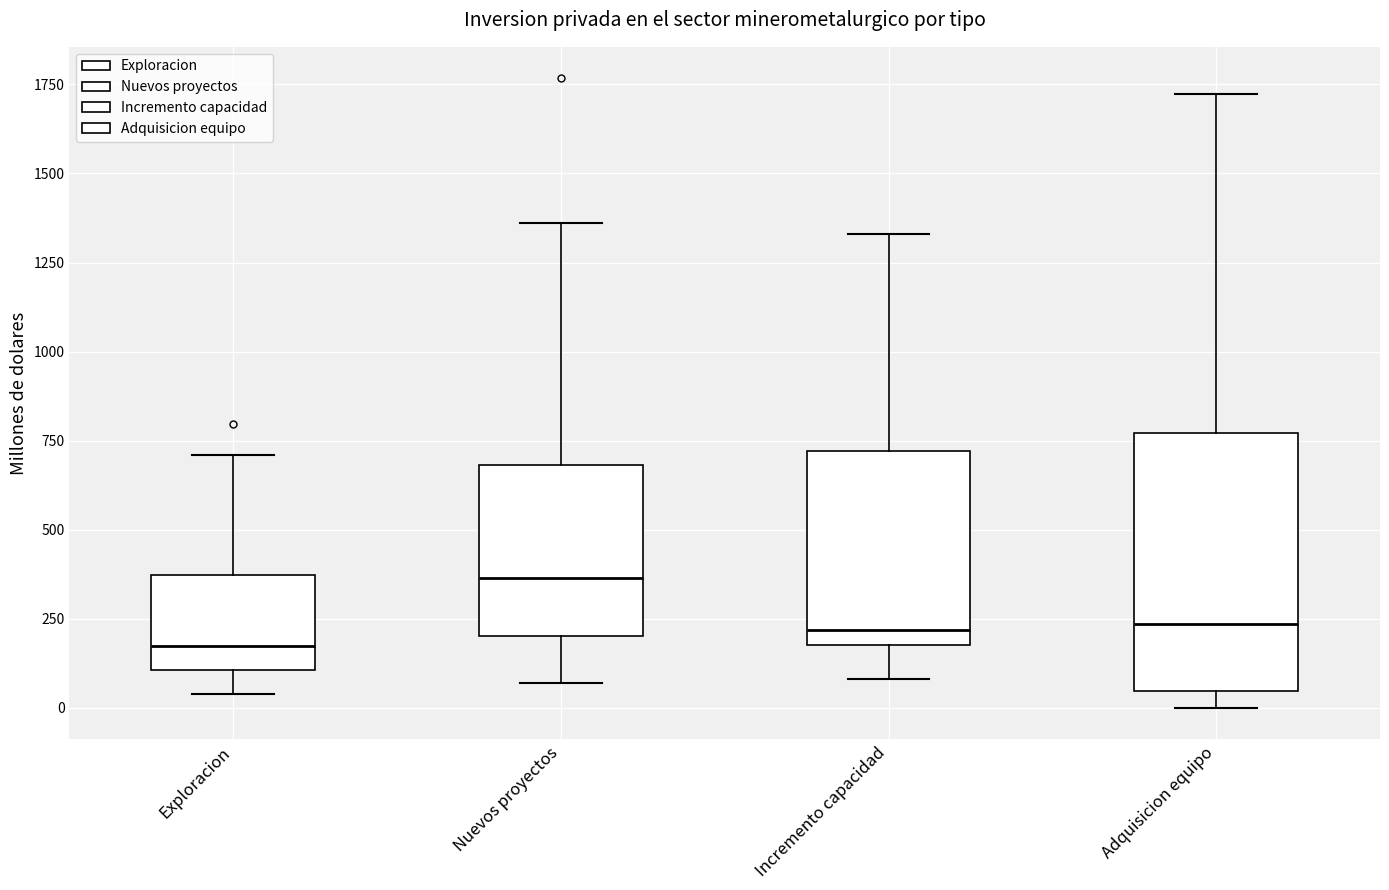

Comparing the boxes themselves (not the whiskers), which one is the tallest?

Adquisicion equipo